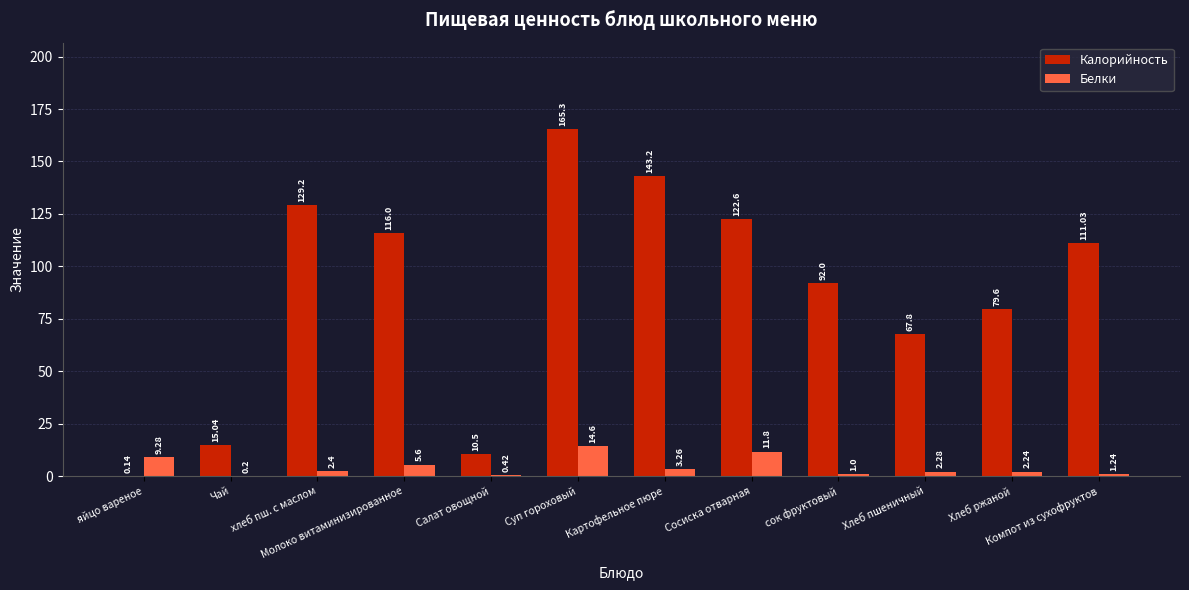

At which label does Калорийность first exceed 111?

хлеб пш. с маслом